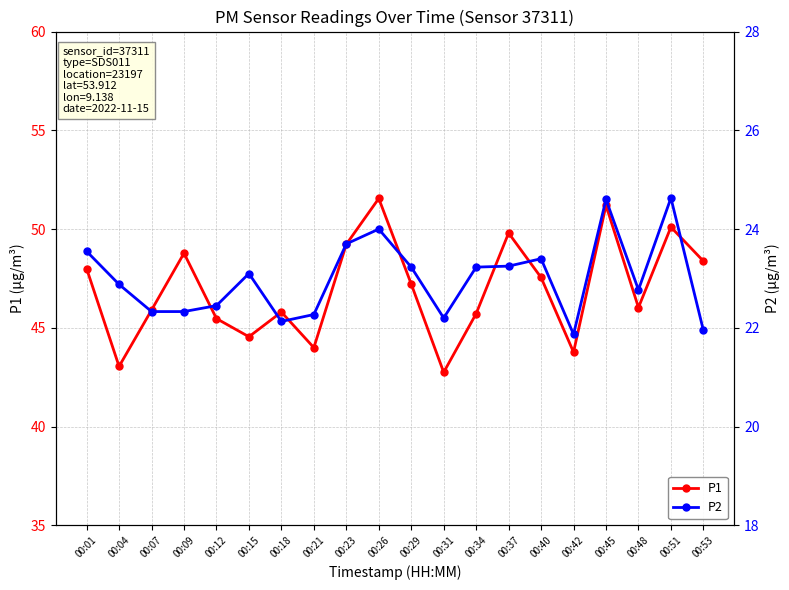

True or false: P1 and P2 intersect in this chart.

False